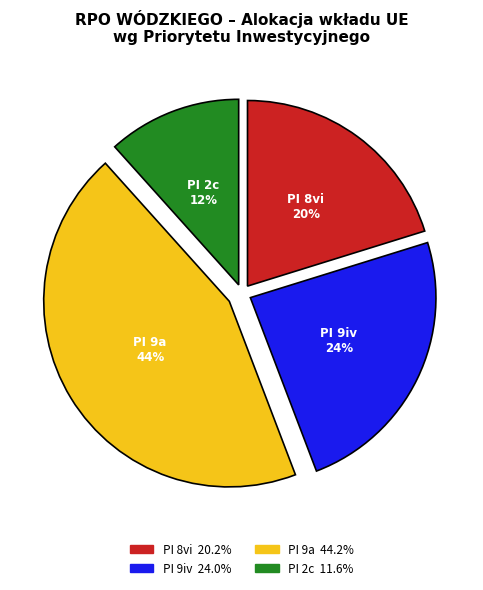

To the nearest percent, what is the difference between the PI 9iv and PI 2c slice percentages?

12%